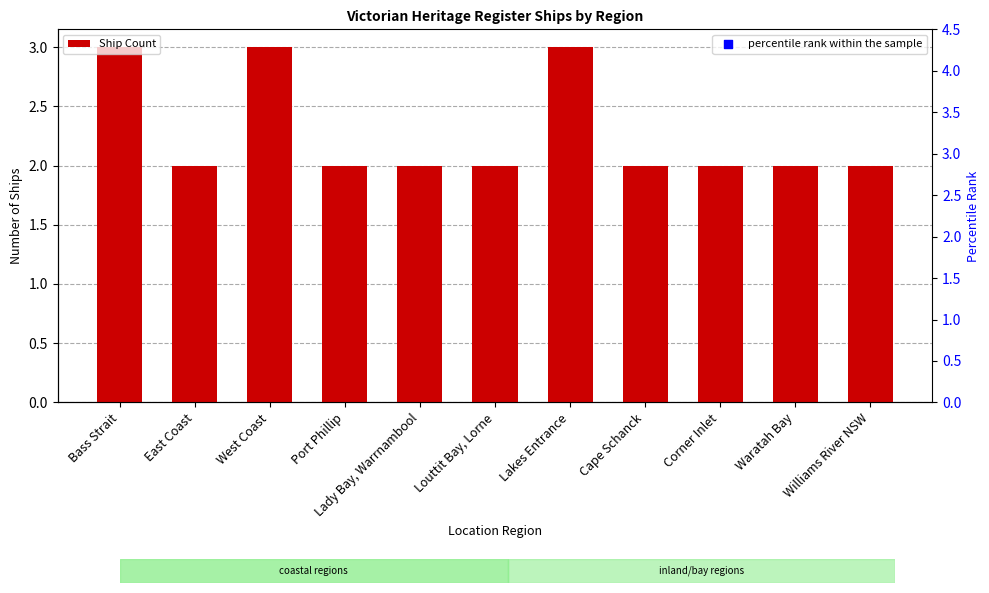

Which series has the widest spread of Y values?

percentile rank within the sample